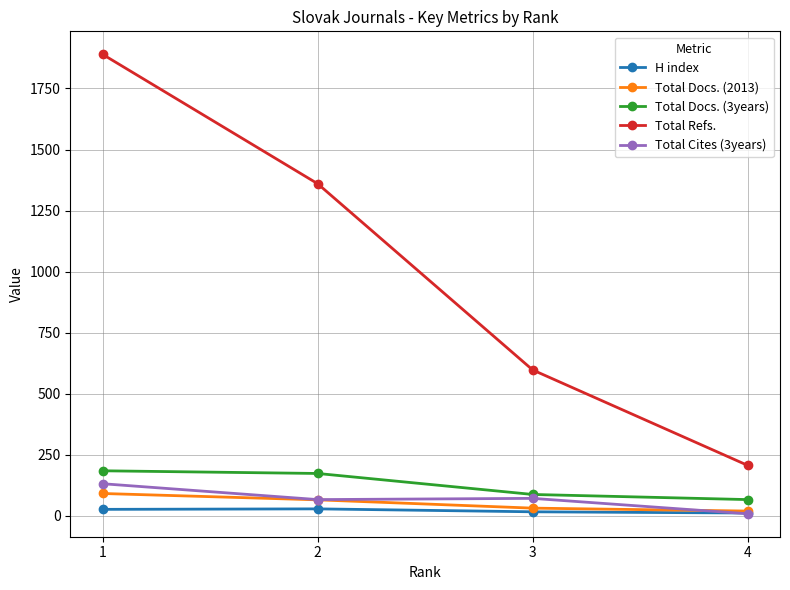

Does the chart have visible grid lines?

Yes